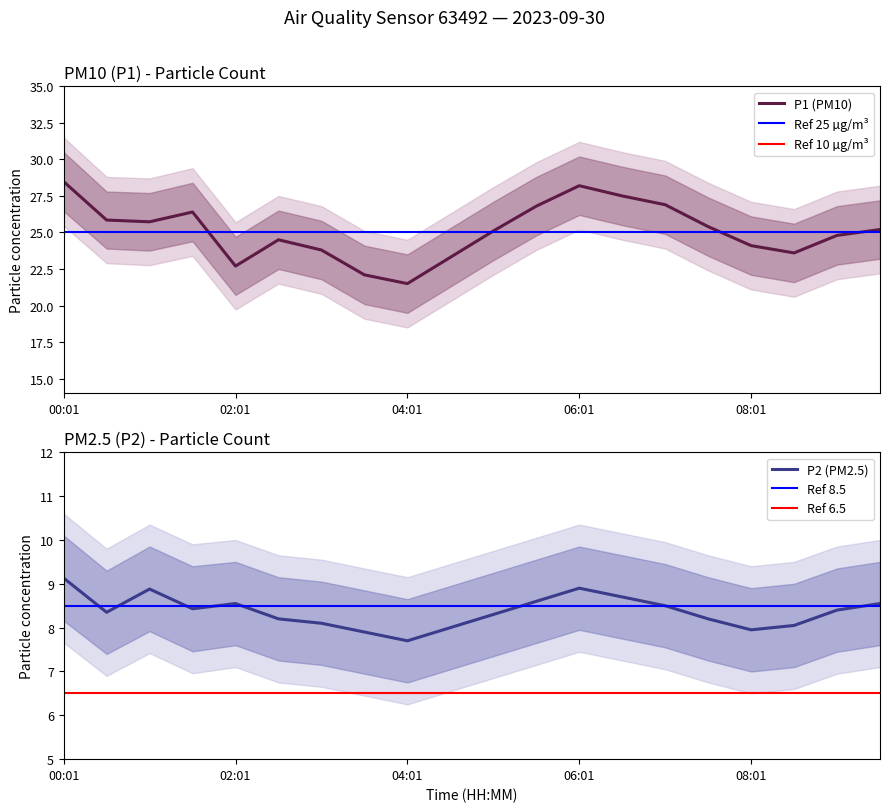

Does the chart have visible grid lines?

No